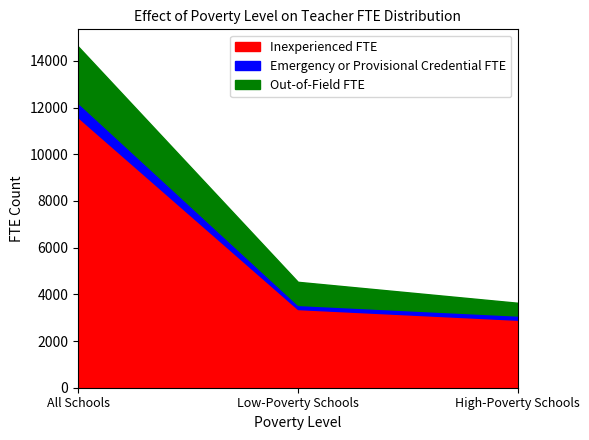

The value of Out-of-Field FTE at Low-Poverty Schools is 1694.6. True or false?

False